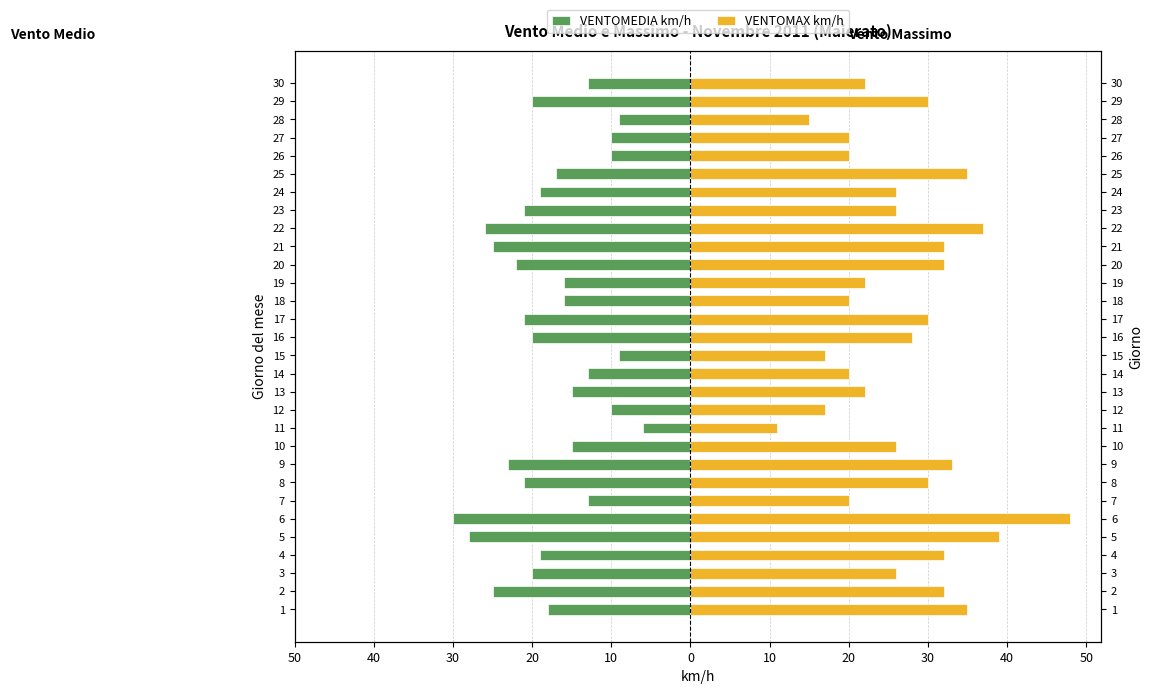

Count the number of categories in the chart.

30